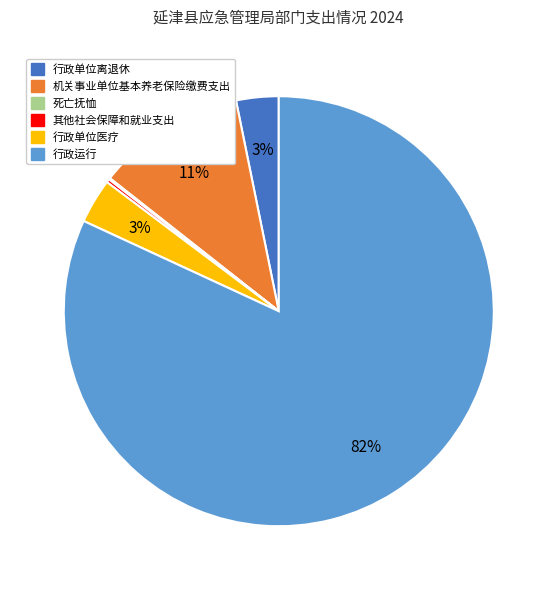

Which slice represents more than half of the pie?

行政运行